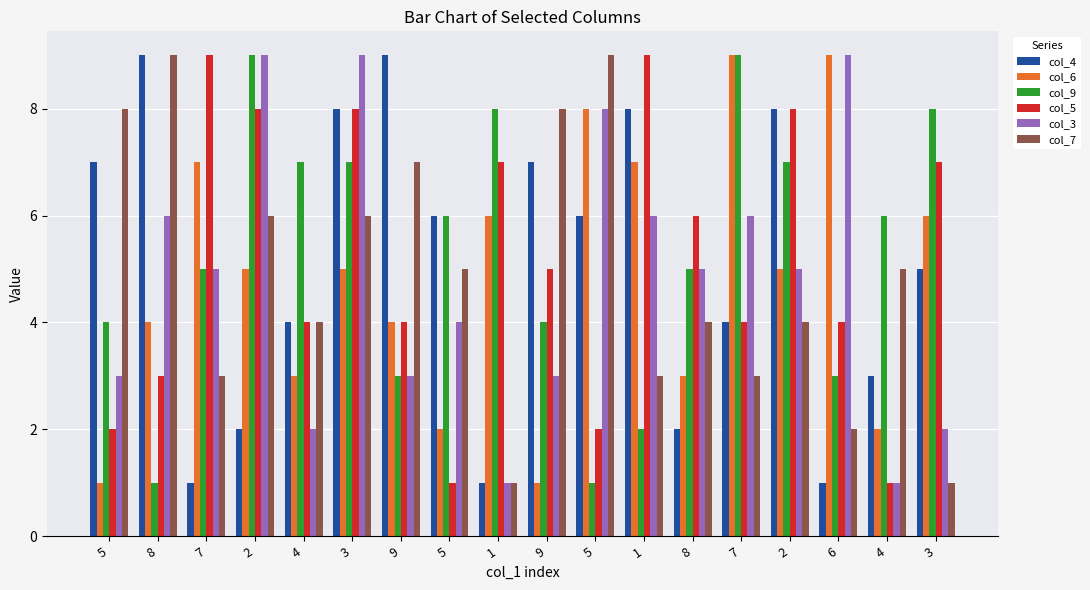

How many bars are there in each group?

6